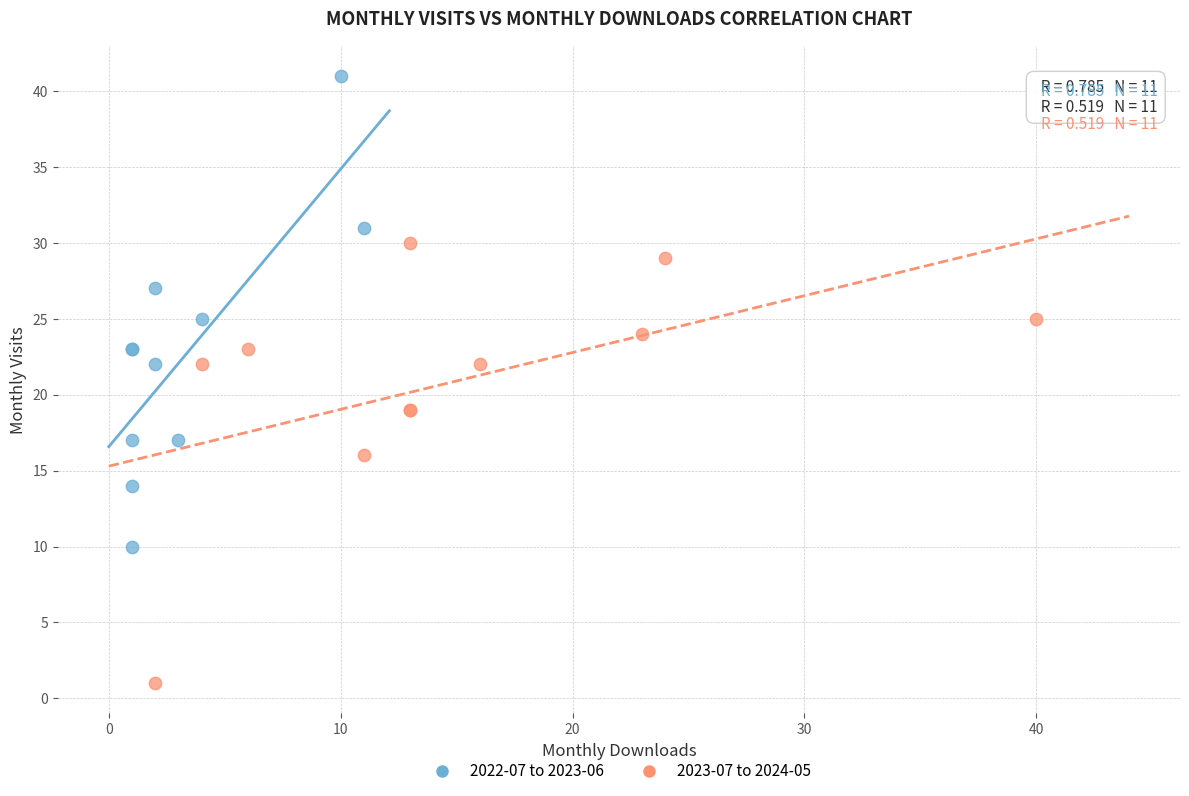

Which series contains the lowest Y value?

2023-07 to 2024-05